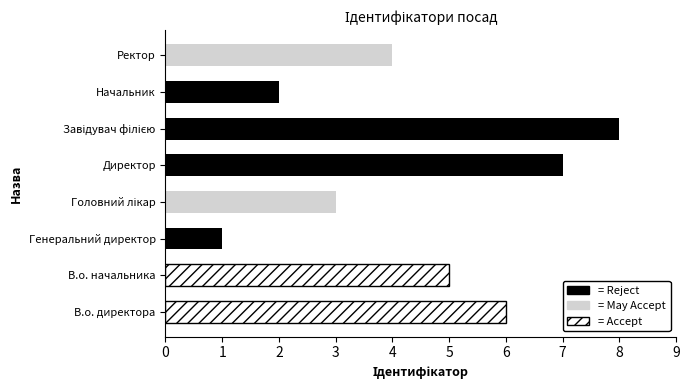

What is the minimum value shown in the chart?

1